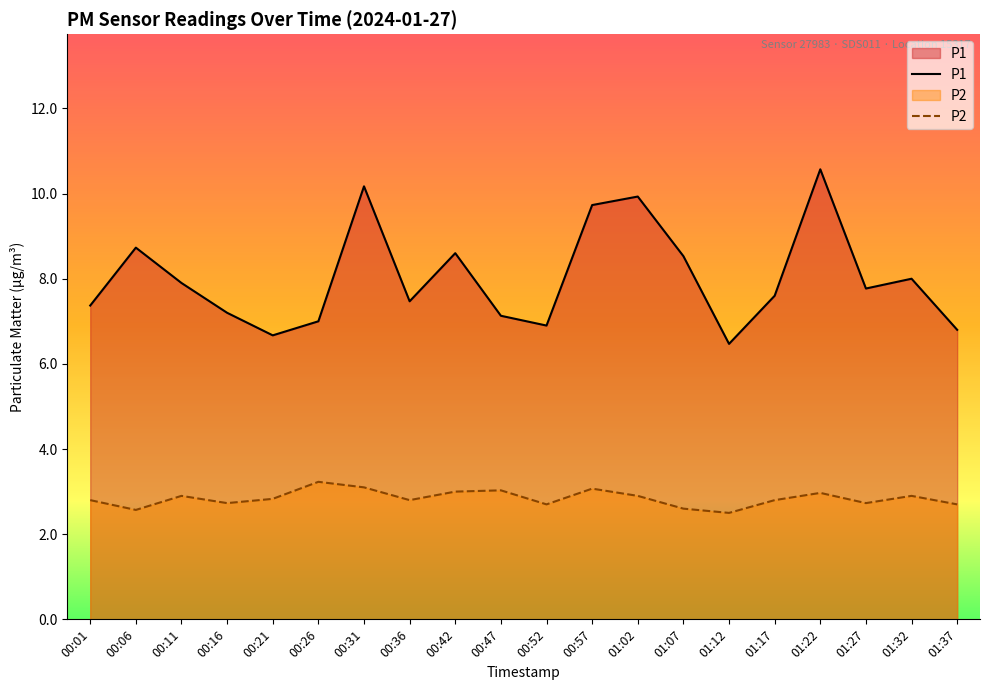

True or false: P2 and P1 cross at least once.

False